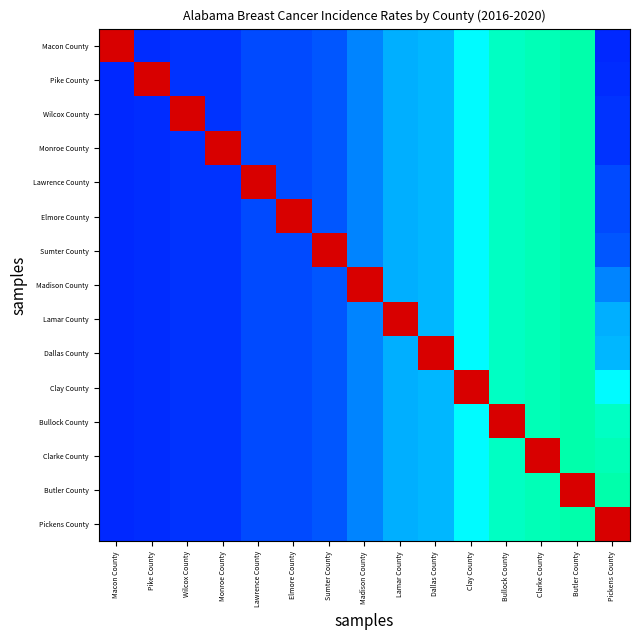

Reading right to left, list all the values displayed in this chart.

Macon County: Pickens County=132.2	Butler County=157.1	Clarke County=156.1	Bullock County=155.3	Clay County=151.4	Dallas County=145.1	Lamar County=144.4	Madison County=140.7	Sumter County=136.4	Elmore County=135.5	Lawrence County=135.4	Monroe County=133.3	Wilcox County=133.1	Pike County=132.5	Macon County=213.0
Pike County: Pickens County=132.5	Butler County=157.1	Clarke County=156.1	Bullock County=155.3	Clay County=151.4	Dallas County=145.1	Lamar County=144.4	Madison County=140.7	Sumter County=136.4	Elmore County=135.5	Lawrence County=135.4	Monroe County=133.3	Wilcox County=133.1	Pike County=213.0	Macon County=132.2
Wilcox County: Pickens County=133.1	Butler County=157.1	Clarke County=156.1	Bullock County=155.3	Clay County=151.4	Dallas County=145.1	Lamar County=144.4	Madison County=140.7	Sumter County=136.4	Elmore County=135.5	Lawrence County=135.4	Monroe County=133.3	Wilcox County=213.0	Pike County=132.5	Macon County=132.2
Monroe County: Pickens County=133.3	Butler County=157.1	Clarke County=156.1	Bullock County=155.3	Clay County=151.4	Dallas County=145.1	Lamar County=144.4	Madison County=140.7	Sumter County=136.4	Elmore County=135.5	Lawrence County=135.4	Monroe County=213.0	Wilcox County=133.1	Pike County=132.5	Macon County=132.2
Lawrence County: Pickens County=135.4	Butler County=157.1	Clarke County=156.1	Bullock County=155.3	Clay County=151.4	Dallas County=145.1	Lamar County=144.4	Madison County=140.7	Sumter County=136.4	Elmore County=135.5	Lawrence County=213.0	Monroe County=133.3	Wilcox County=133.1	Pike County=132.5	Macon County=132.2
Elmore County: Pickens County=135.5	Butler County=157.1	Clarke County=156.1	Bullock County=155.3	Clay County=151.4	Dallas County=145.1	Lamar County=144.4	Madison County=140.7	Sumter County=136.4	Elmore County=213.0	Lawrence County=135.4	Monroe County=133.3	Wilcox County=133.1	Pike County=132.5	Macon County=132.2
Sumter County: Pickens County=136.4	Butler County=157.1	Clarke County=156.1	Bullock County=155.3	Clay County=151.4	Dallas County=145.1	Lamar County=144.4	Madison County=140.7	Sumter County=213.0	Elmore County=135.5	Lawrence County=135.4	Monroe County=133.3	Wilcox County=133.1	Pike County=132.5	Macon County=132.2
Madison County: Pickens County=140.7	Butler County=157.1	Clarke County=156.1	Bullock County=155.3	Clay County=151.4	Dallas County=145.1	Lamar County=144.4	Madison County=213.0	Sumter County=136.4	Elmore County=135.5	Lawrence County=135.4	Monroe County=133.3	Wilcox County=133.1	Pike County=132.5	Macon County=132.2
Lamar County: Pickens County=144.4	Butler County=157.1	Clarke County=156.1	Bullock County=155.3	Clay County=151.4	Dallas County=145.1	Lamar County=213.0	Madison County=140.7	Sumter County=136.4	Elmore County=135.5	Lawrence County=135.4	Monroe County=133.3	Wilcox County=133.1	Pike County=132.5	Macon County=132.2
Dallas County: Pickens County=145.1	Butler County=157.1	Clarke County=156.1	Bullock County=155.3	Clay County=151.4	Dallas County=213.0	Lamar County=144.4	Madison County=140.7	Sumter County=136.4	Elmore County=135.5	Lawrence County=135.4	Monroe County=133.3	Wilcox County=133.1	Pike County=132.5	Macon County=132.2
Clay County: Pickens County=151.4	Butler County=157.1	Clarke County=156.1	Bullock County=155.3	Clay County=213.0	Dallas County=145.1	Lamar County=144.4	Madison County=140.7	Sumter County=136.4	Elmore County=135.5	Lawrence County=135.4	Monroe County=133.3	Wilcox County=133.1	Pike County=132.5	Macon County=132.2
Bullock County: Pickens County=155.3	Butler County=157.1	Clarke County=156.1	Bullock County=213.0	Clay County=151.4	Dallas County=145.1	Lamar County=144.4	Madison County=140.7	Sumter County=136.4	Elmore County=135.5	Lawrence County=135.4	Monroe County=133.3	Wilcox County=133.1	Pike County=132.5	Macon County=132.2
Clarke County: Pickens County=156.1	Butler County=157.1	Clarke County=213.0	Bullock County=155.3	Clay County=151.4	Dallas County=145.1	Lamar County=144.4	Madison County=140.7	Sumter County=136.4	Elmore County=135.5	Lawrence County=135.4	Monroe County=133.3	Wilcox County=133.1	Pike County=132.5	Macon County=132.2
Butler County: Pickens County=157.1	Butler County=213.0	Clarke County=156.1	Bullock County=155.3	Clay County=151.4	Dallas County=145.1	Lamar County=144.4	Madison County=140.7	Sumter County=136.4	Elmore County=135.5	Lawrence County=135.4	Monroe County=133.3	Wilcox County=133.1	Pike County=132.5	Macon County=132.2
Pickens County: Pickens County=213.0	Butler County=157.1	Clarke County=156.1	Bullock County=155.3	Clay County=151.4	Dallas County=145.1	Lamar County=144.4	Madison County=140.7	Sumter County=136.4	Elmore County=135.5	Lawrence County=135.4	Monroe County=133.3	Wilcox County=133.1	Pike County=132.5	Macon County=132.2